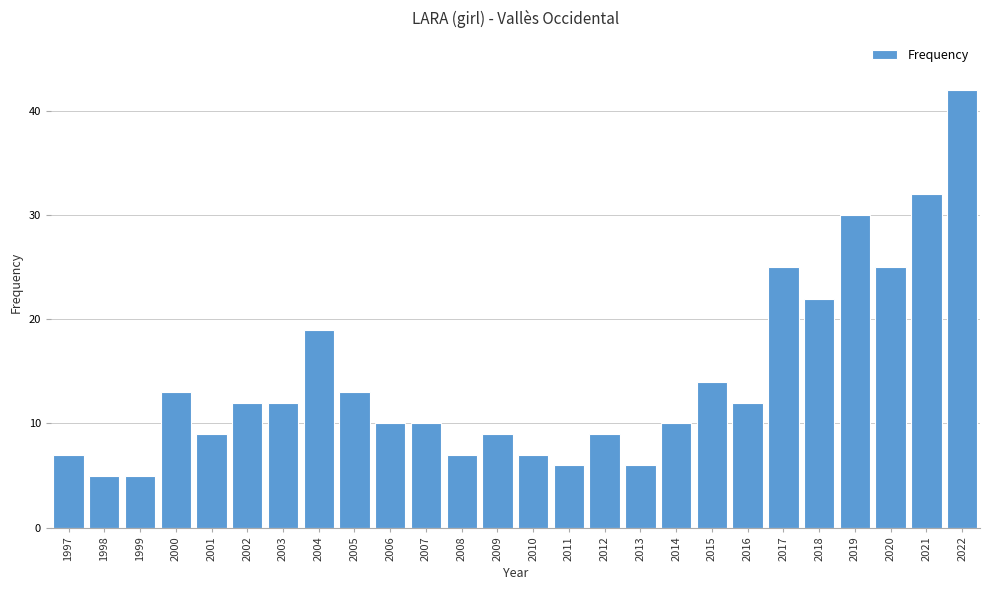

Reading left to right, transcribe all the data shown in this chart.

7	5	5	13	9	12	12	19	13	10	10	7	9	7	6	9	6	10	14	12	25	22	30	25	32	42